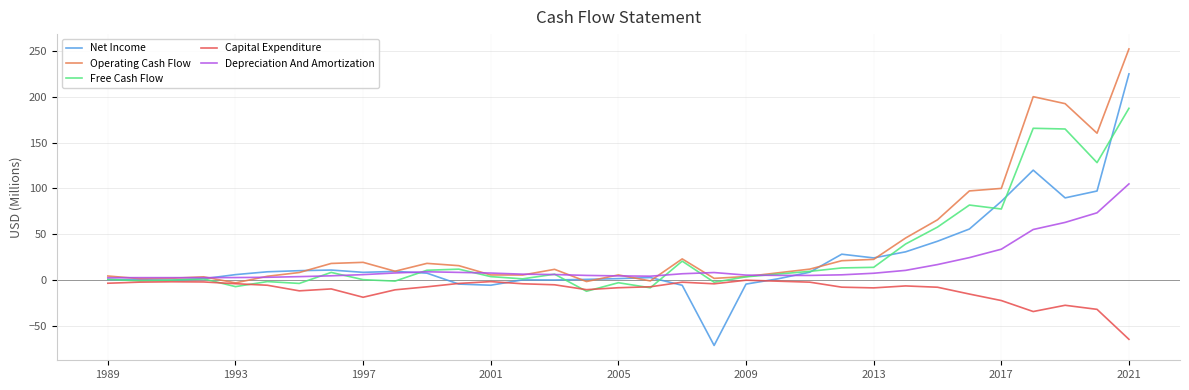

List the series in order of their peak value, lowest first.

Capital Expenditure, Depreciation And Amortization, Free Cash Flow, Net Income, Operating Cash Flow